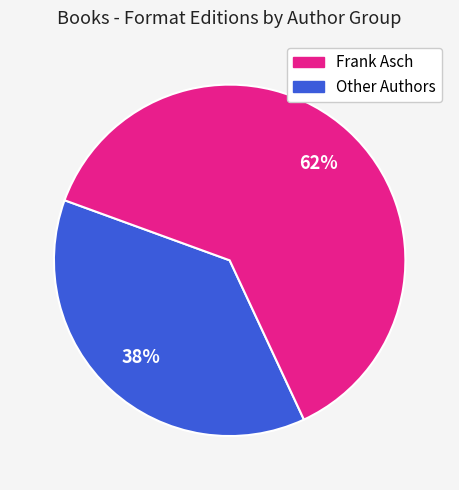

Is there a majority slice in this chart?

Yes